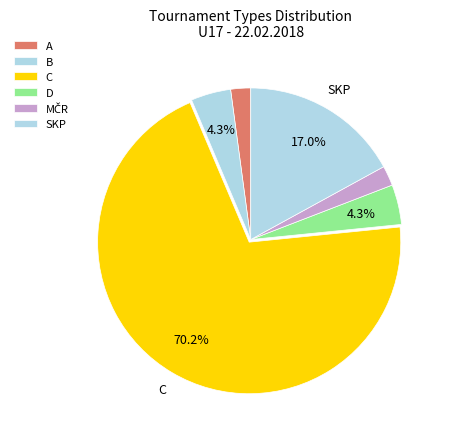

To the nearest percent, what is the difference between the largest and smallest slice percentages?

68%